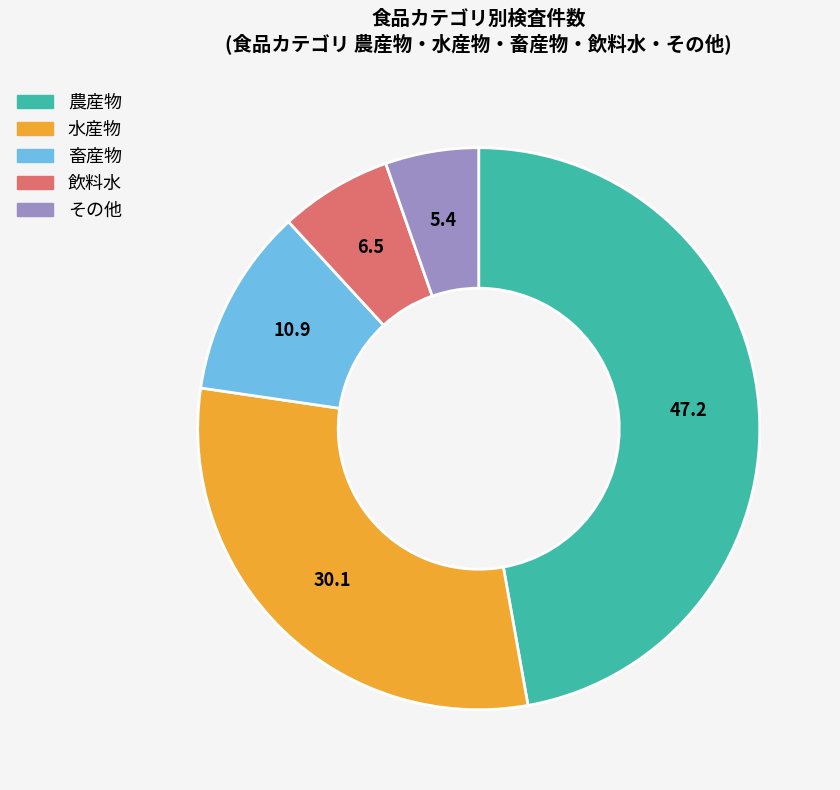

Is it true that 水産物 is 42% of the pie?

False